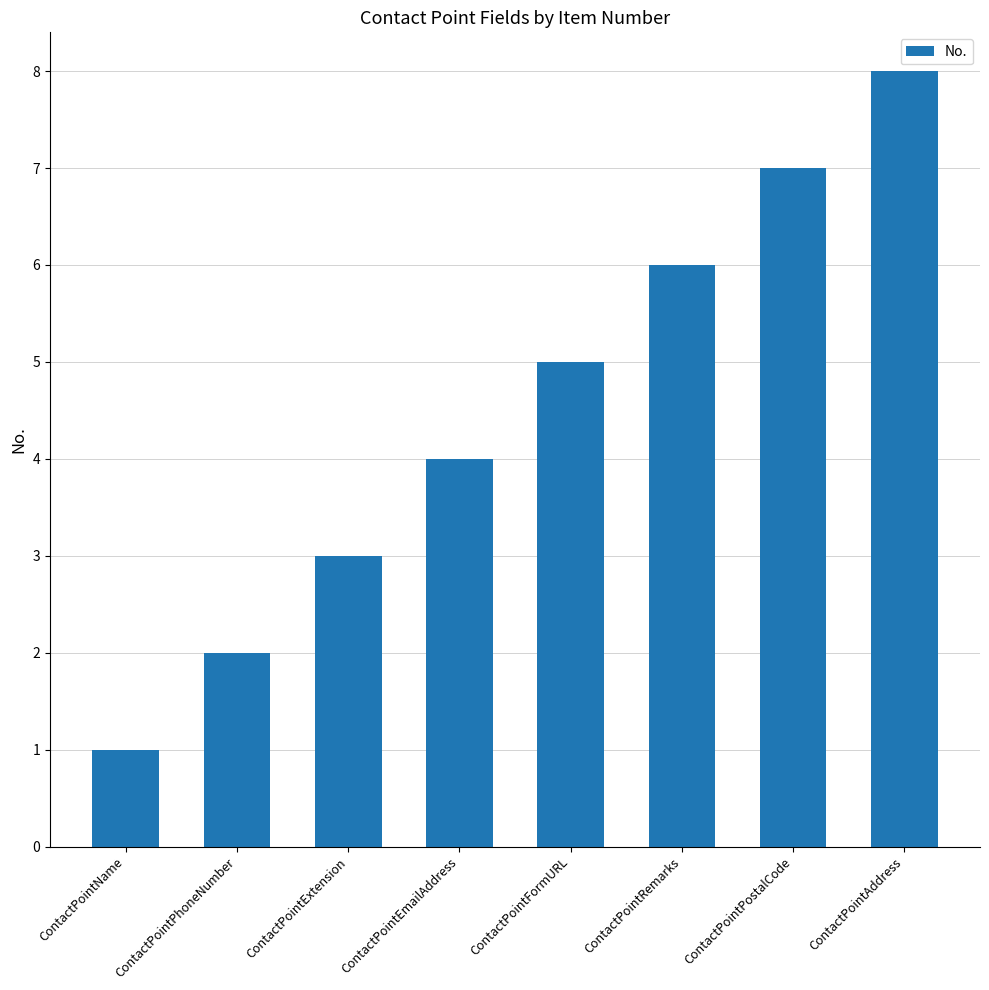

Which category has the lowest value across all series?

ContactPointName